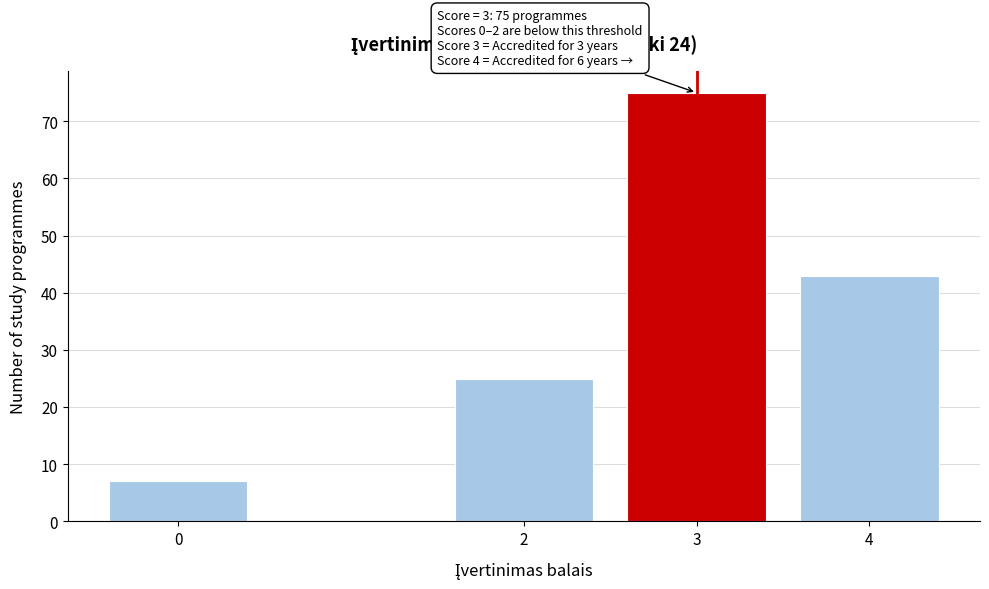

Reading right to left, what are all the values shown in this chart?

4=43	3=75	2=25	0=7